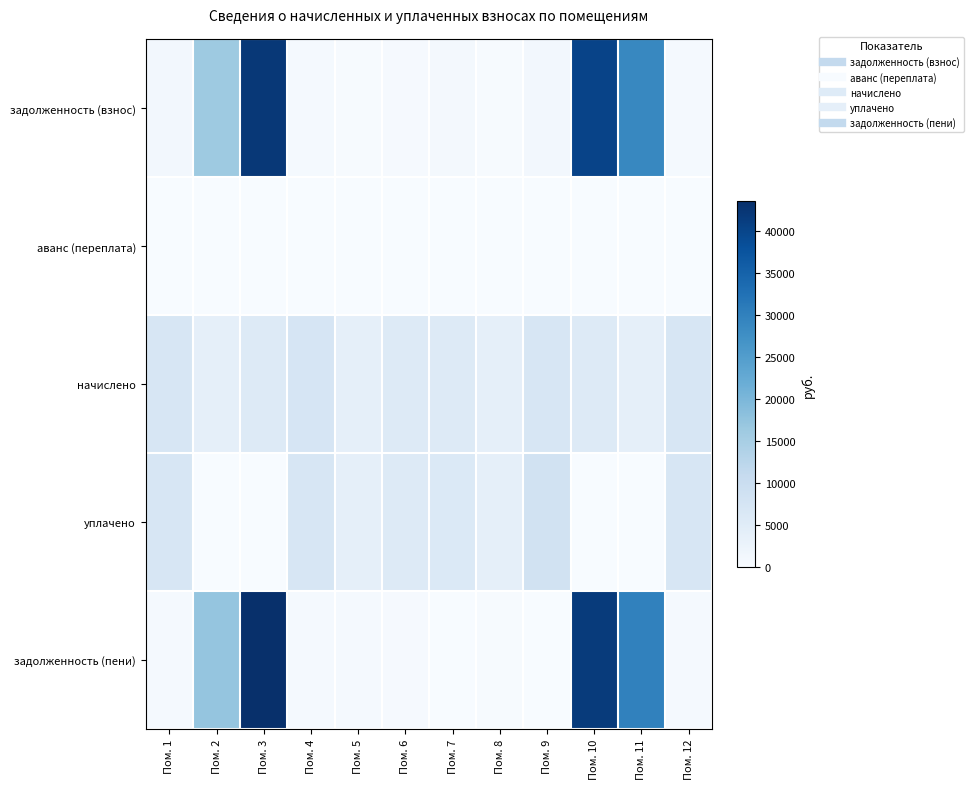

Which series changed the most between Пом. 7 and Пом. 8?

уплачено